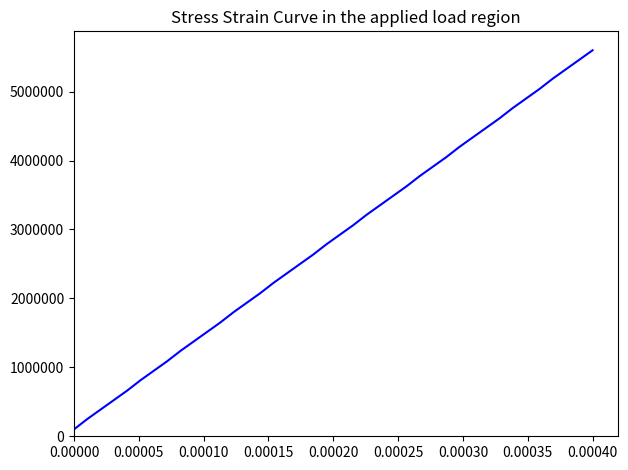

What is the difference between the maximum and minimum values?

5500000.0